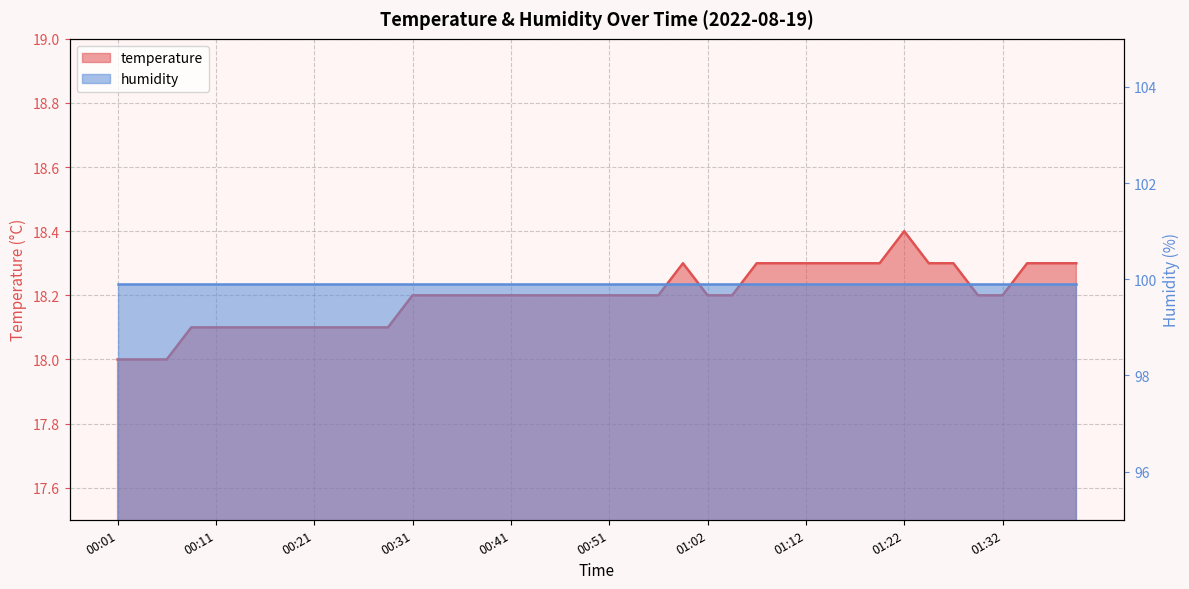

What is the value of the 25th point from the left?

18.2